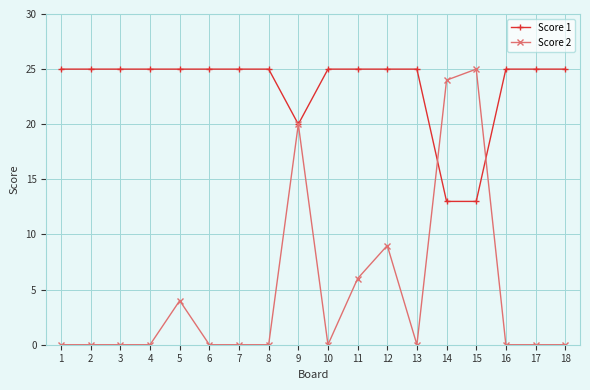

List the series in order of their overall mean, lowest first.

Score 2, Score 1